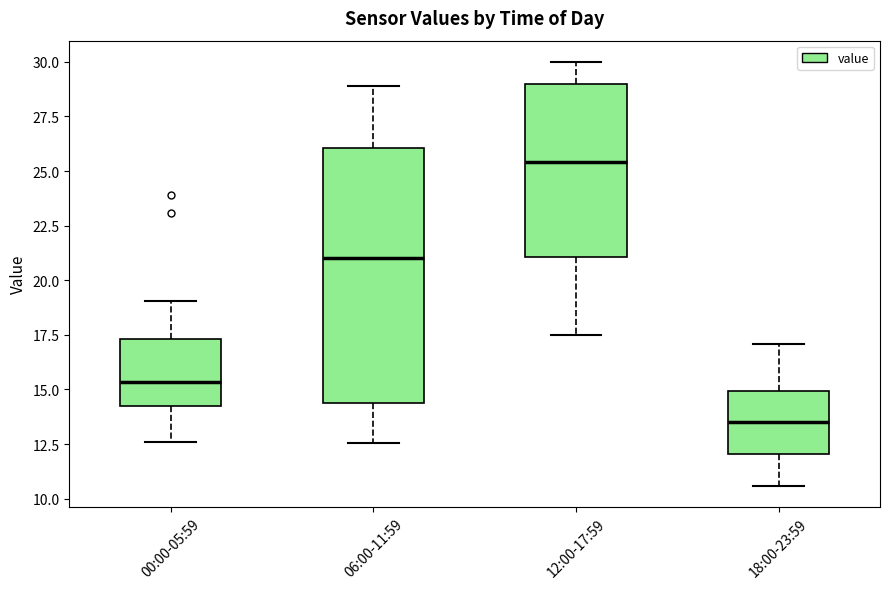

Reading left to right, transcribe this box plot: for each box, give where its median line is, the range the box spans, and where its two whiskers end, as read against the y-axis. The values are not printed on the chart, so give them approximately, as read against the axis.

00:00-05:59: median 15.5, box 14.0 to 17.5, whiskers 12.5 to 19.0
06:00-11:59: median 21.0, box 14.5 to 26.0, whiskers 12.5 to 29.0
12:00-17:59: median 25.5, box 21.0 to 29.0, whiskers 17.5 to 30.0
18:00-23:59: median 13.5, box 12.0 to 15.0, whiskers 10.5 to 17.0